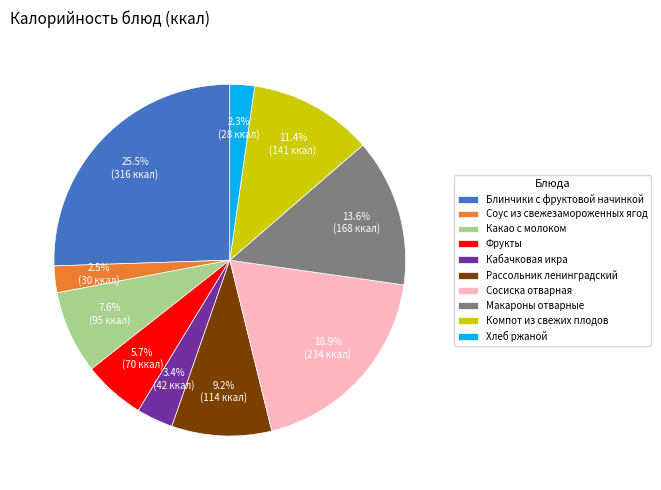

Does Фрукты account for over 50% of the chart?

No